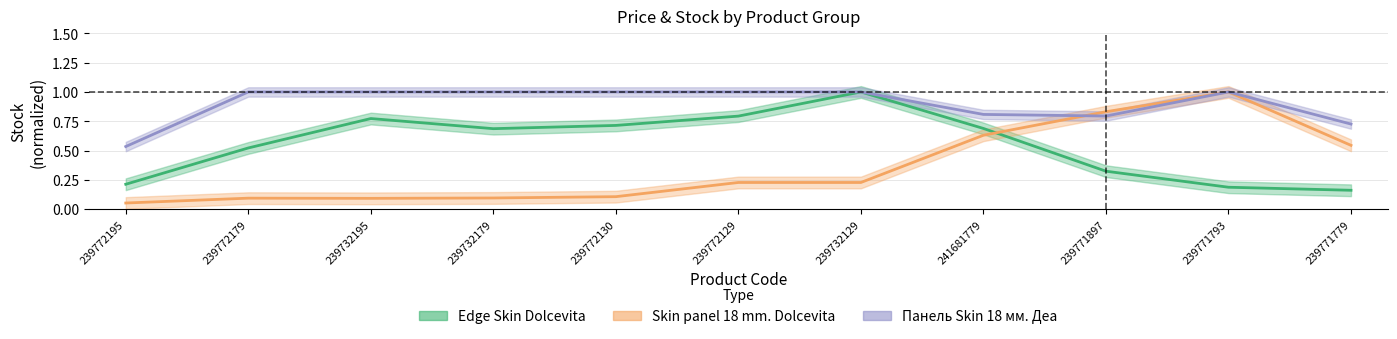

True or false: Skin panel 18 mm. Dolcevita and Edge Skin Dolcevita intersect in this chart.

True